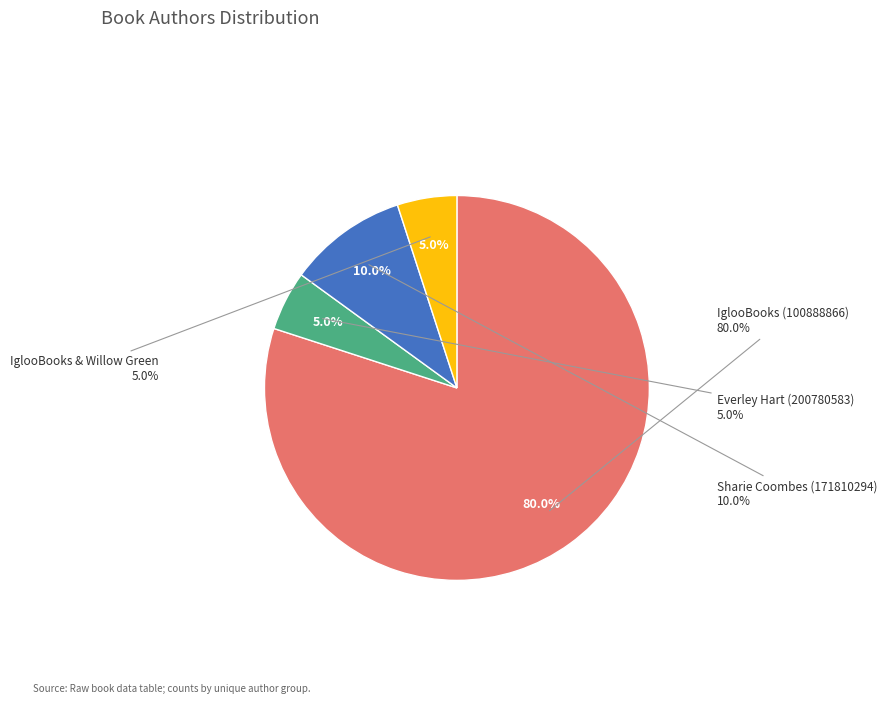

What percentage is the Everley Hart (200780583) slice, to the nearest percent?

5%